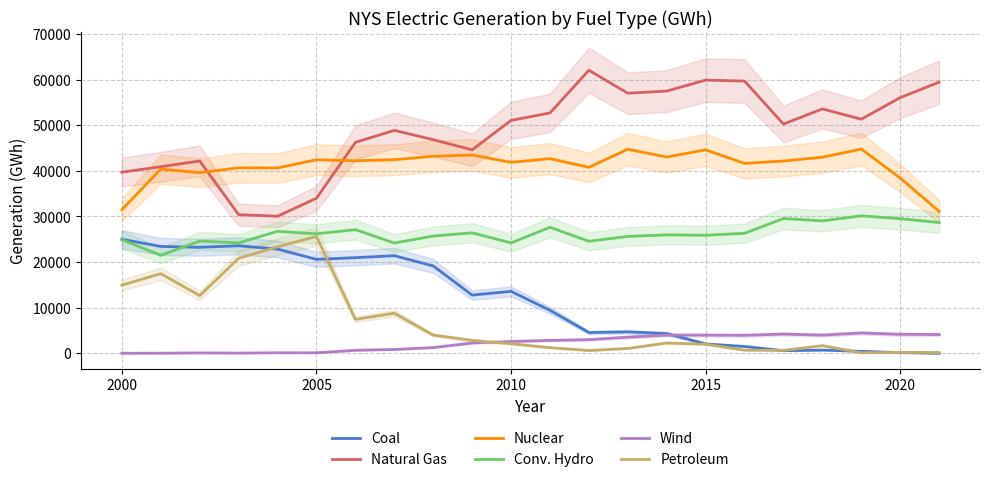

True or false: Natural Gas and Conv. Hydro intersect in this chart.

False